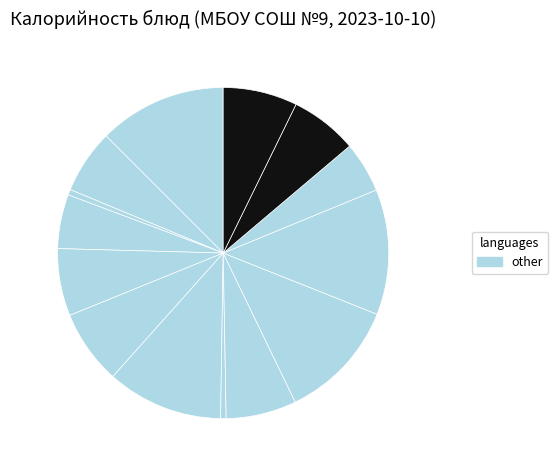

How many slices are in this pie chart?

14